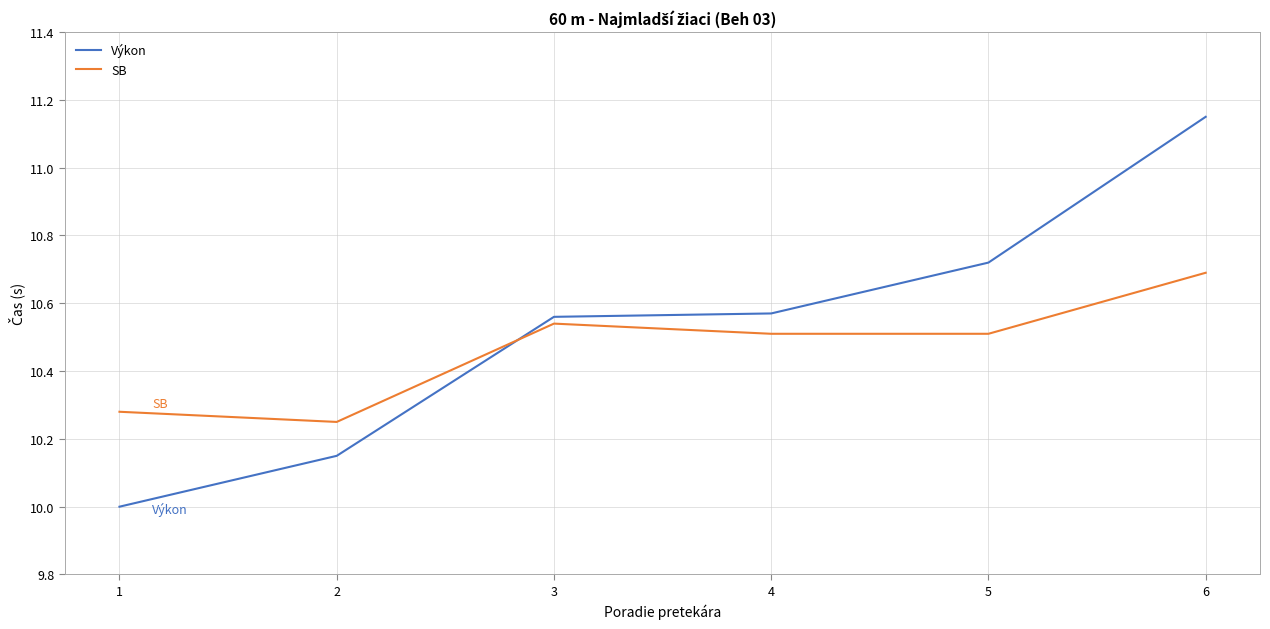

Between which two adjacent categories do Výkon and SB first intersect?

2 and 3